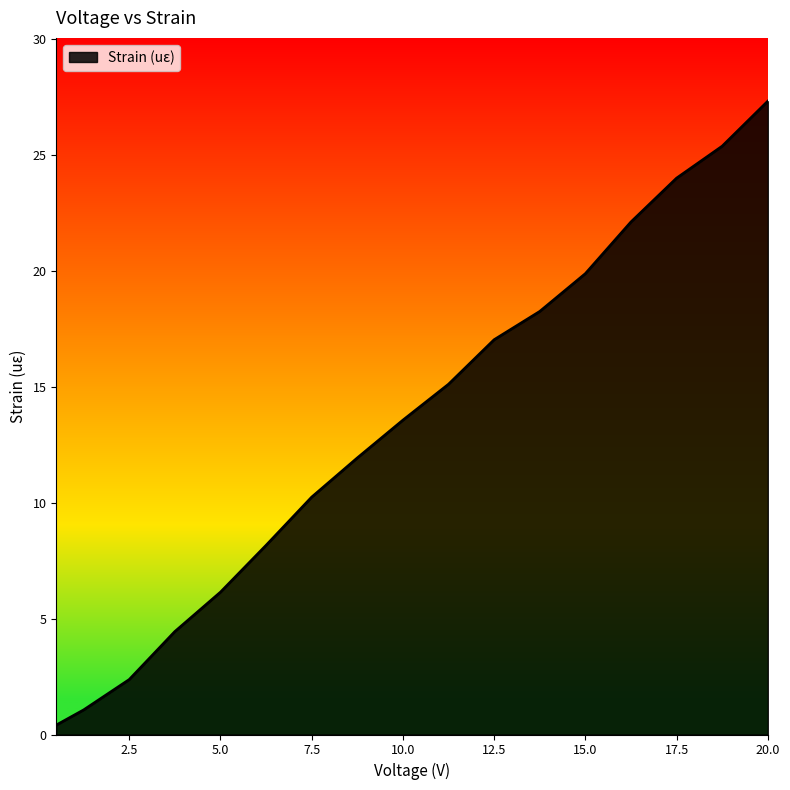

Approximately how many times larger is the value at 20 compared to 1.25?

25.8